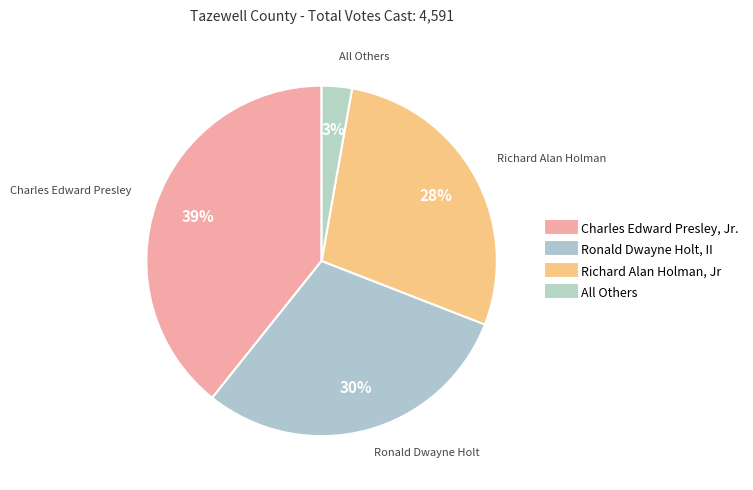

To the nearest percent, what is the average slice percentage?

25%